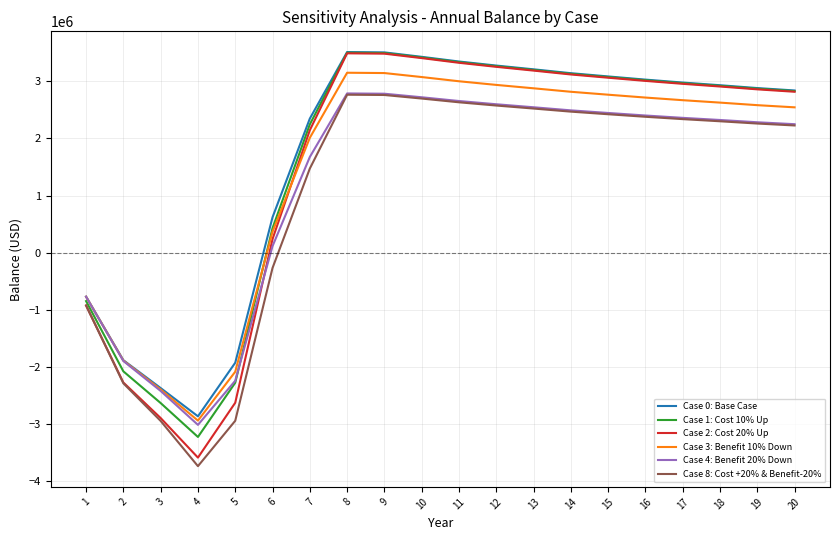

At which label does Case 3: Benefit 10% Down reach its minimum?

4